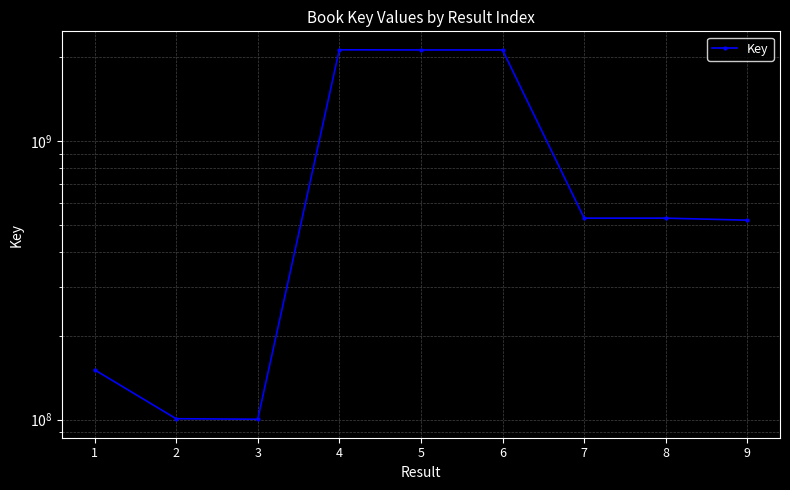

Reading right to left, what are all the values shown in this chart?

9=519216719	8=528031734	7=528031896	6=2117276004	5=2117275586	4=2119915516	3=100336798	2=100768335	1=150989131